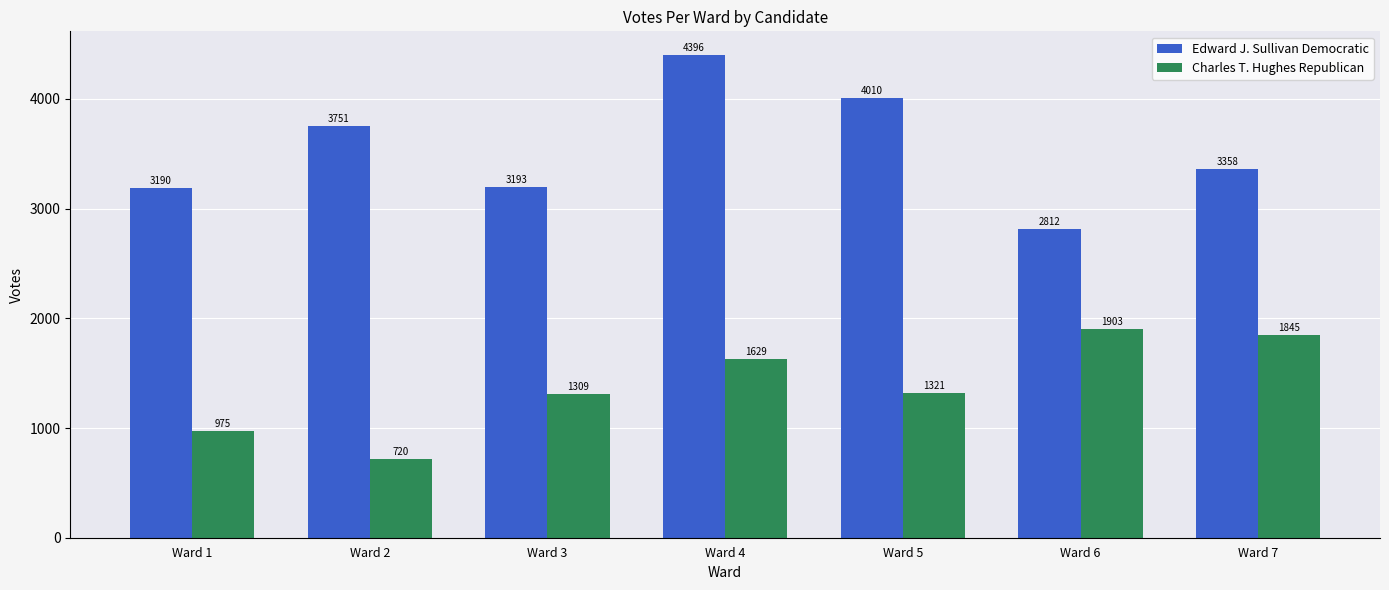

Rank the series at Ward 1 from lowest to highest value.

Charles T. Hughes Republican, Edward J. Sullivan Democratic